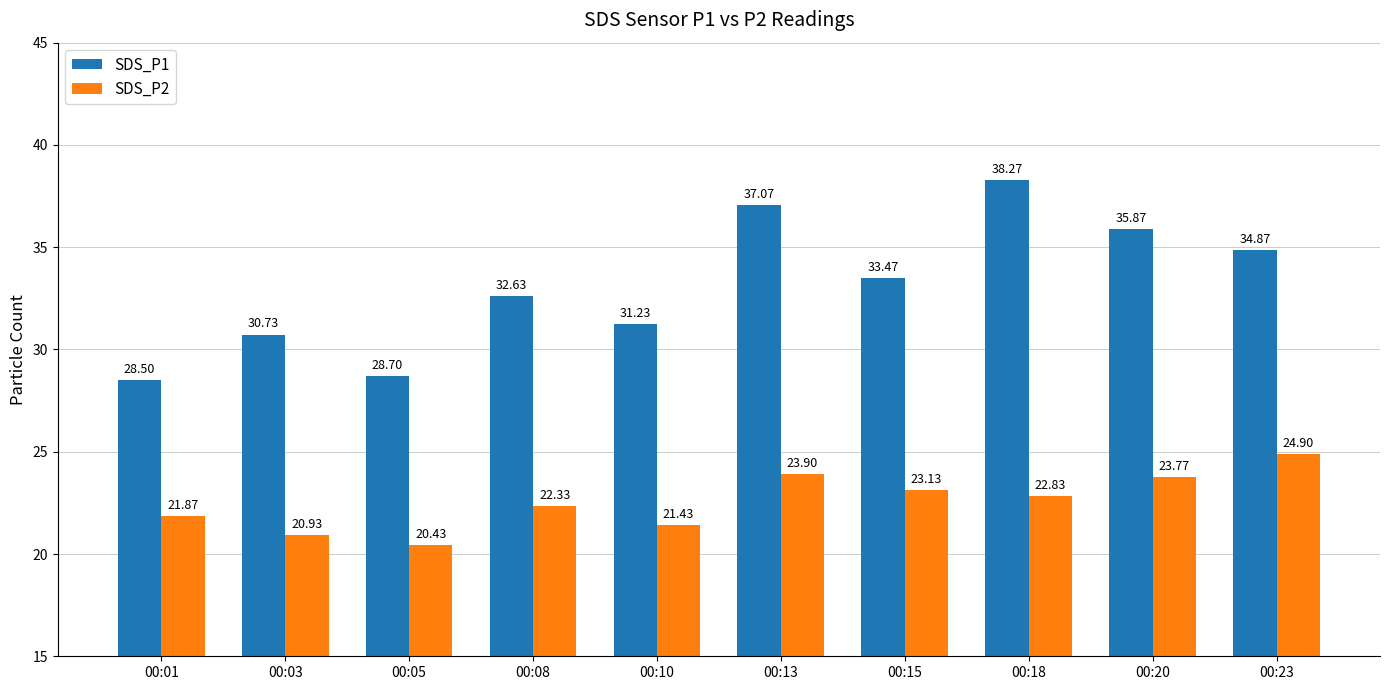

Which series has the largest range (max minus min)?

SDS_P1